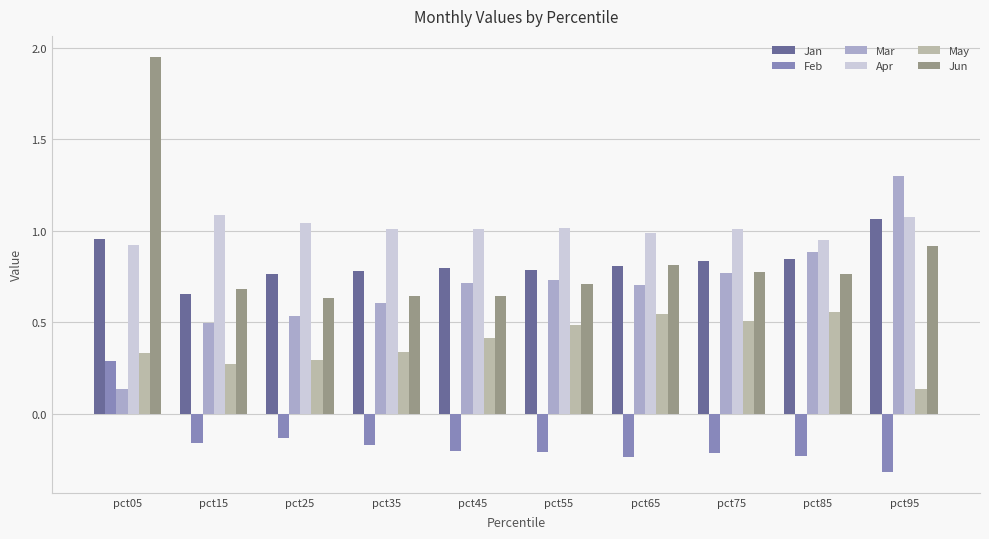

How many bars are there in each group?

6